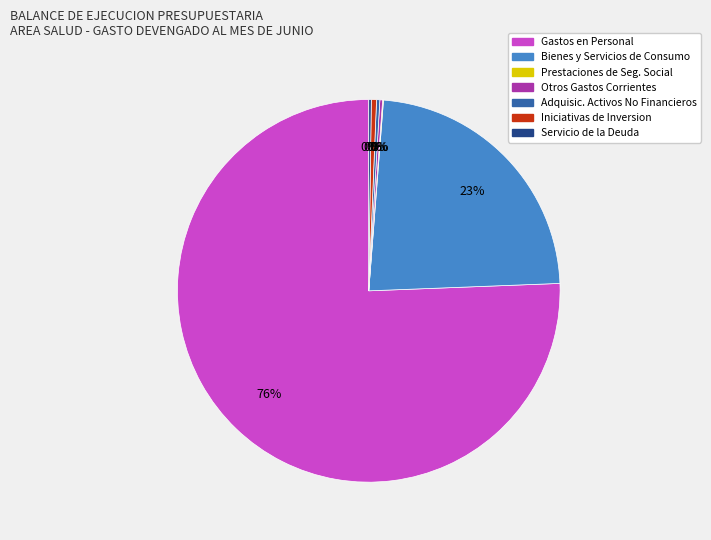

To the nearest percent, what is the average slice percentage?

14%